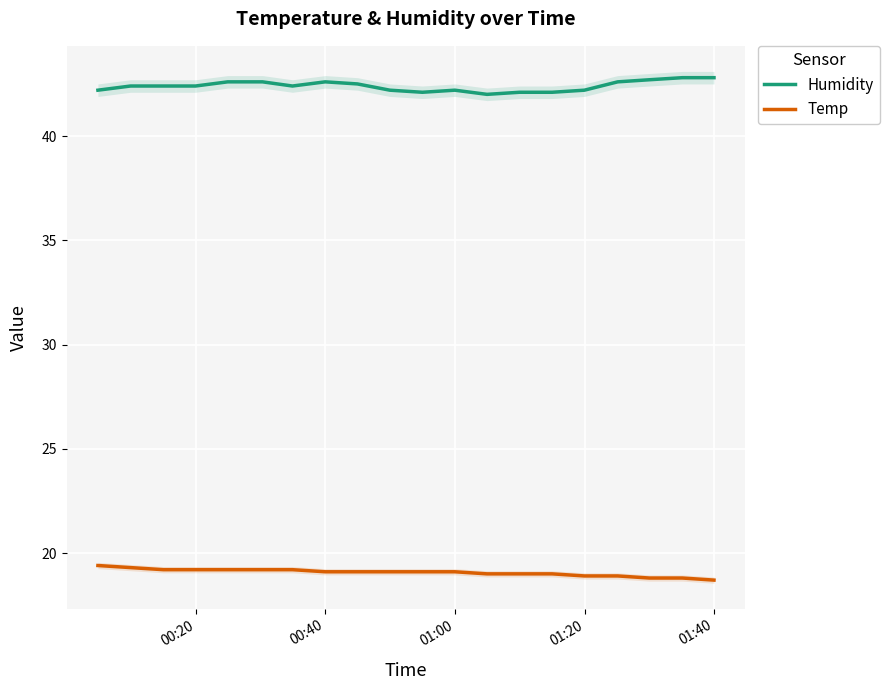

True or false: Humidity and Temp intersect in this chart.

False